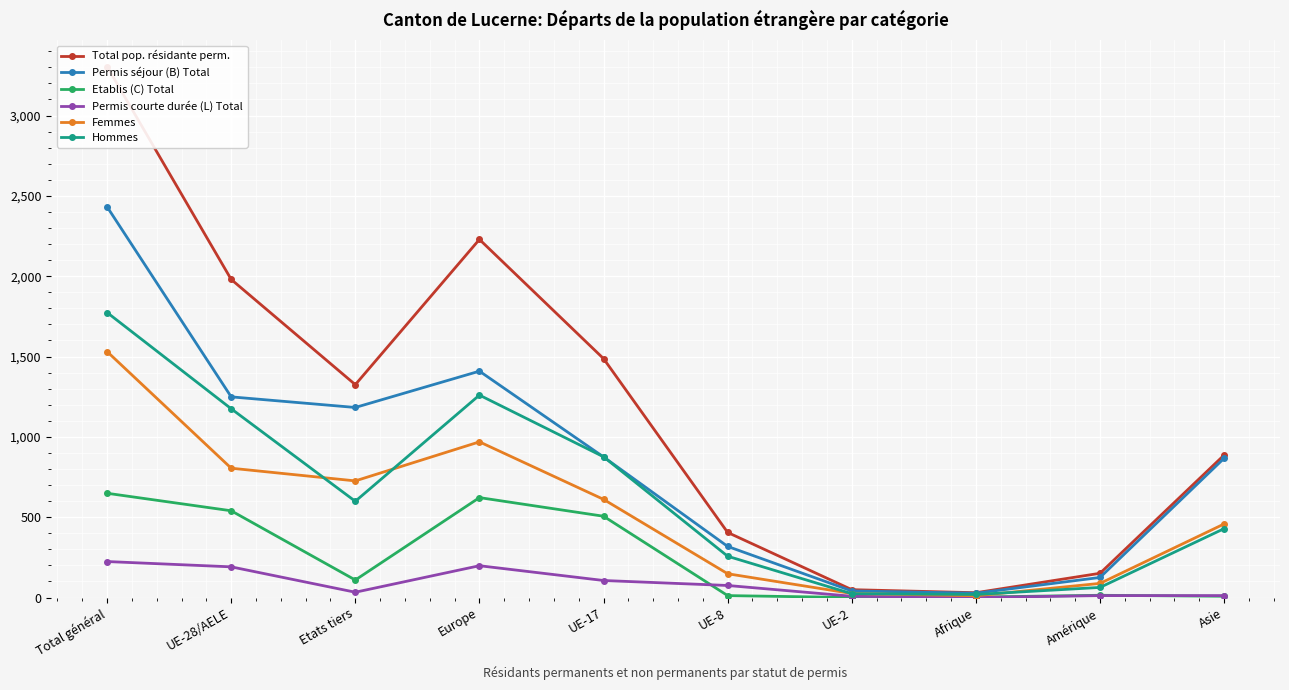

Which category has the highest value in the Hommes series?

Total général